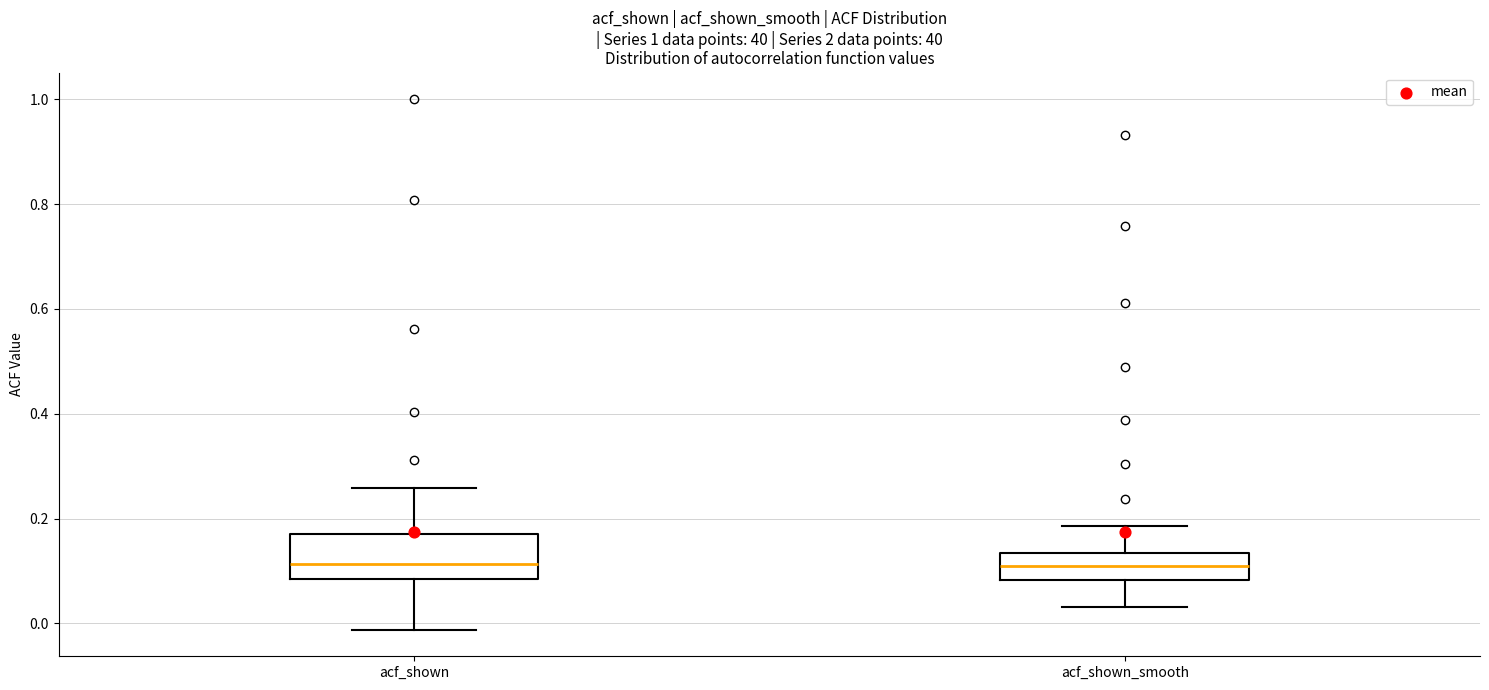

Reading left to right, transcribe this box plot: for each box, give where its median line is, the range the box spans, and where its two whiskers end, as read against the y-axis. The values are not printed on the chart, so give them approximately, as read against the axis.

acf_shown: median 0.12, box 0.08 to 0.18, whiskers -0.02 to 0.26
acf_shown_smooth: median 0.12, box 0.08 to 0.14, whiskers 0.04 to 0.18